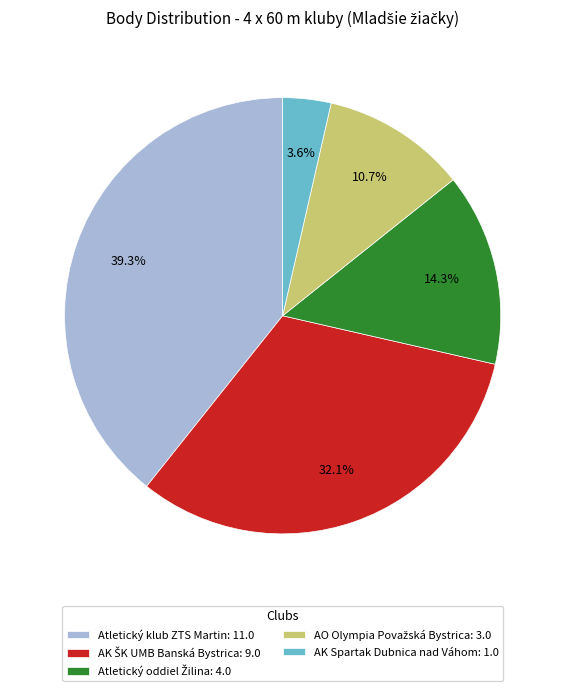

How many slices are in this pie chart?

5